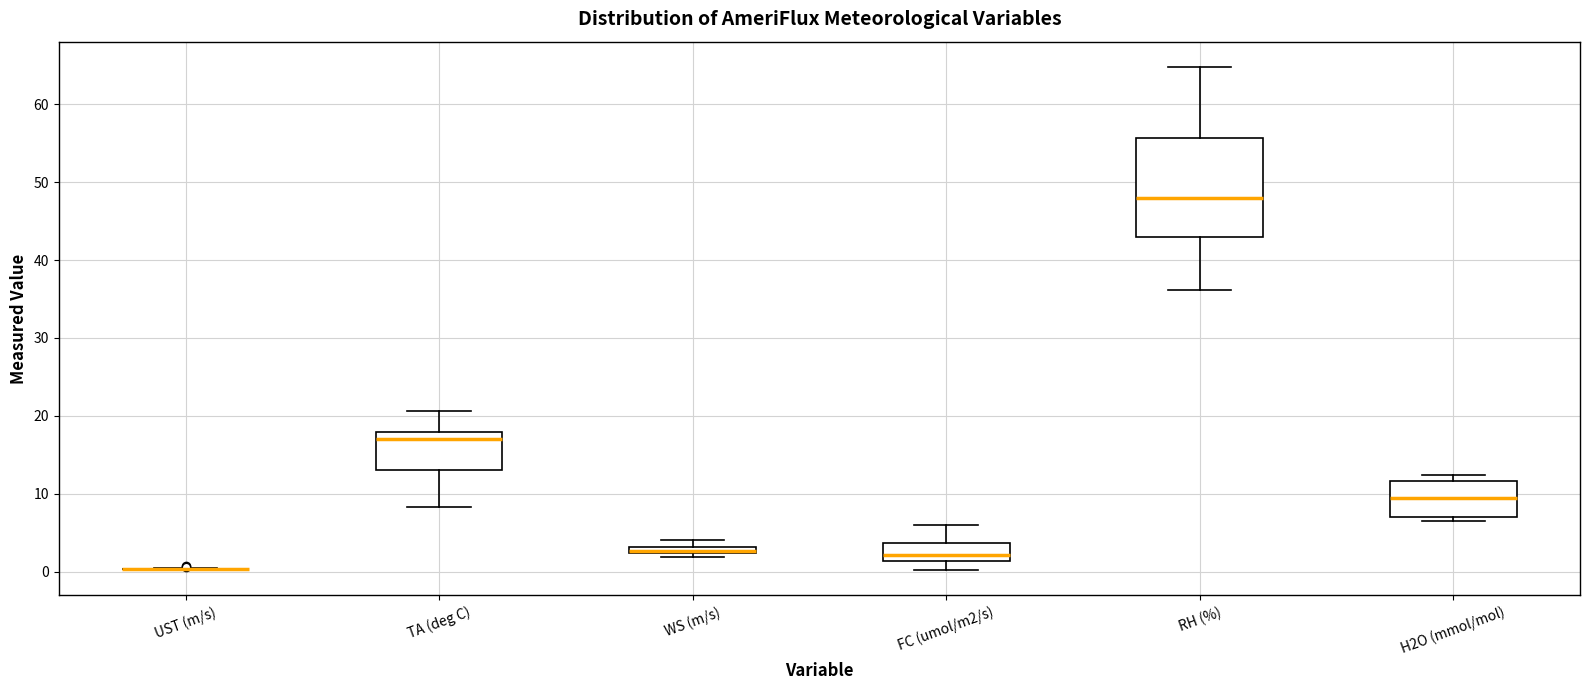

Comparing the boxes themselves (not the whiskers), which one is the tallest?

RH (%)